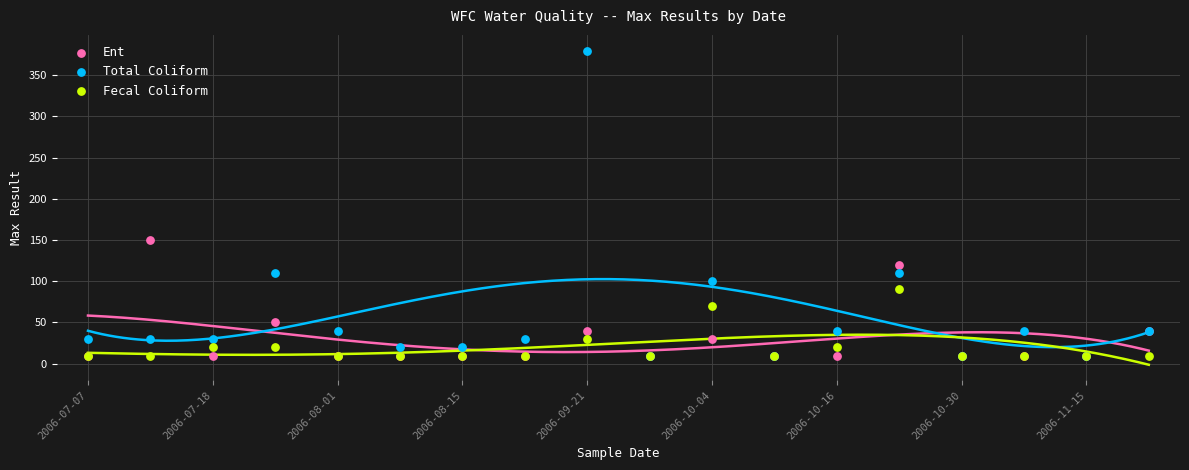

What are all the series names shown in the legend?

Ent, Total Coliform, Fecal Coliform